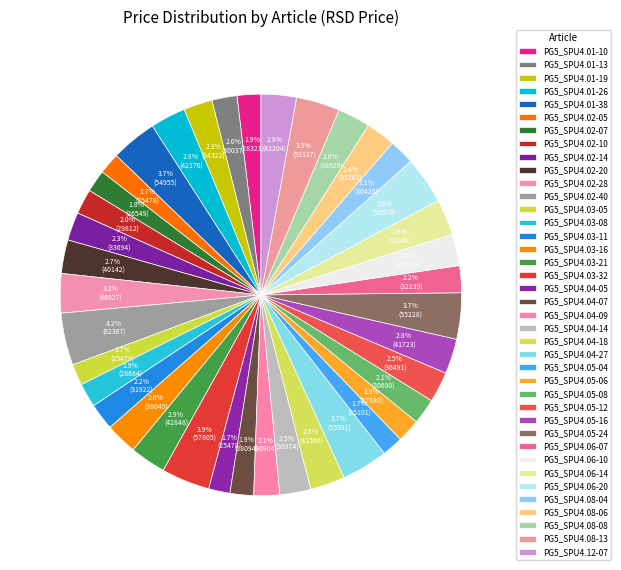

Is there a majority slice in this chart?

No